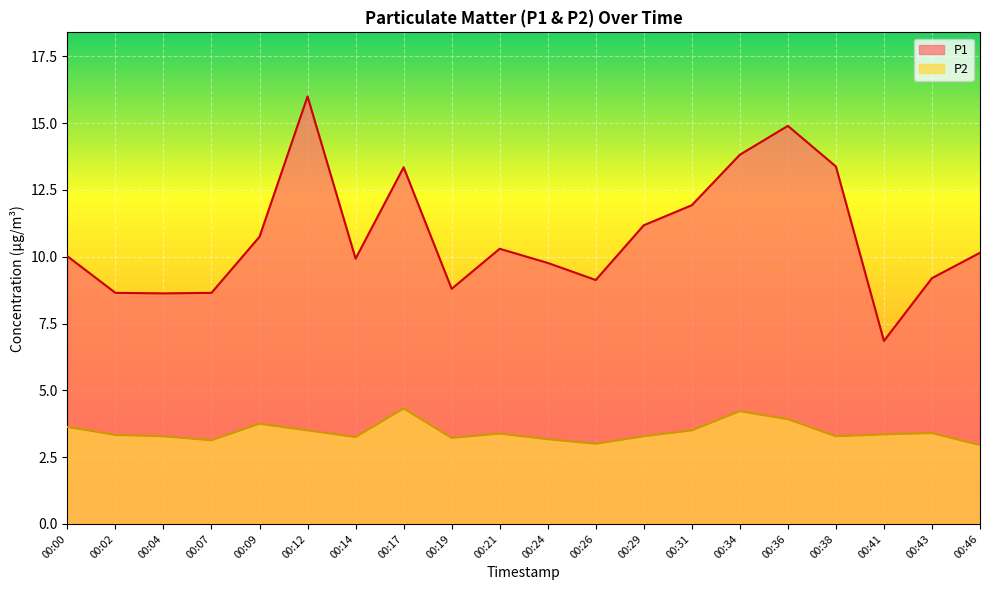

Reading right to left, what are all the values shown in this chart?

P1: 00:46=10.2	00:43=9.2	00:41=6.8	00:38=13.4	00:36=14.9	00:34=13.8	00:31=11.9	00:29=11.2	00:26=9.1	00:24=9.8	00:21=10.3	00:19=8.8	00:17=13.3	00:14=9.9	00:12=16.0	00:09=10.8	00:07=8.7	00:04=8.6	00:02=8.7	00:00=10.0
P2: 00:46=3.0	00:43=3.4	00:41=3.4	00:38=3.3	00:36=3.9	00:34=4.2	00:31=3.5	00:29=3.3	00:26=3.0	00:24=3.2	00:21=3.4	00:19=3.2	00:17=4.3	00:14=3.2	00:12=3.5	00:09=3.8	00:07=3.1	00:04=3.3	00:02=3.3	00:00=3.6